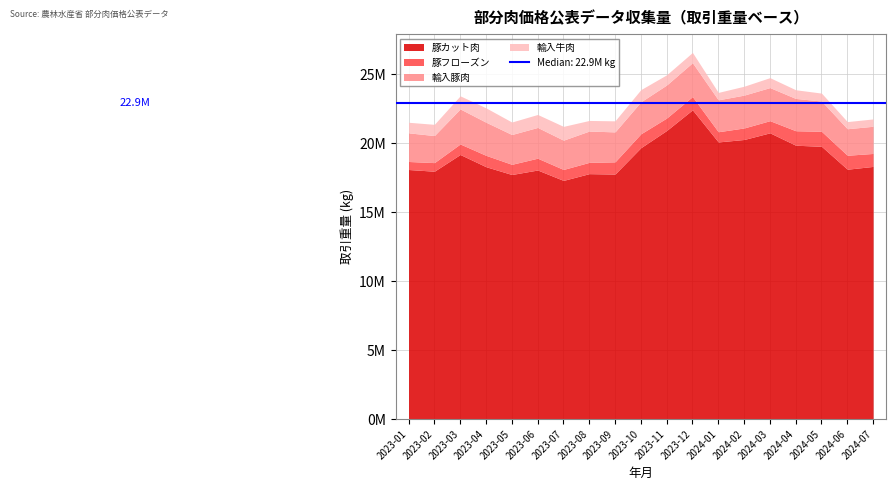

How many distinct data groups are displayed?

4